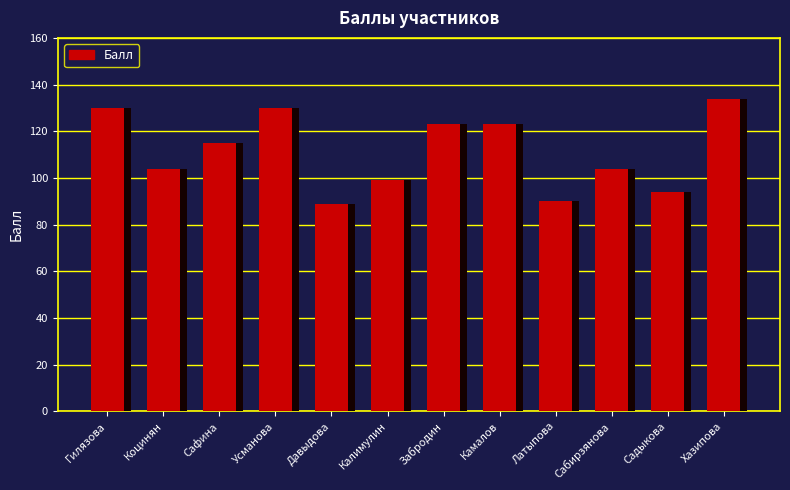

Reading left to right, extract all data points from this chart.

130	104	115	130	89	99	123	123	90	104	94	134